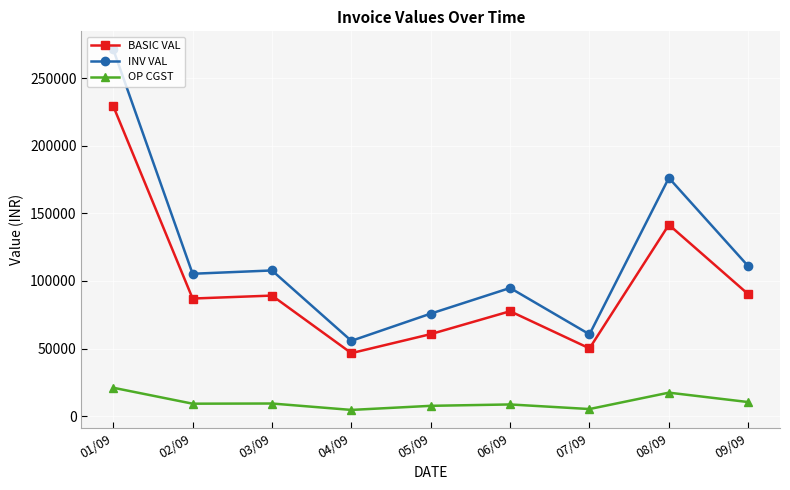

What is the spread (max minus min) of values at 07/09?

55307.1